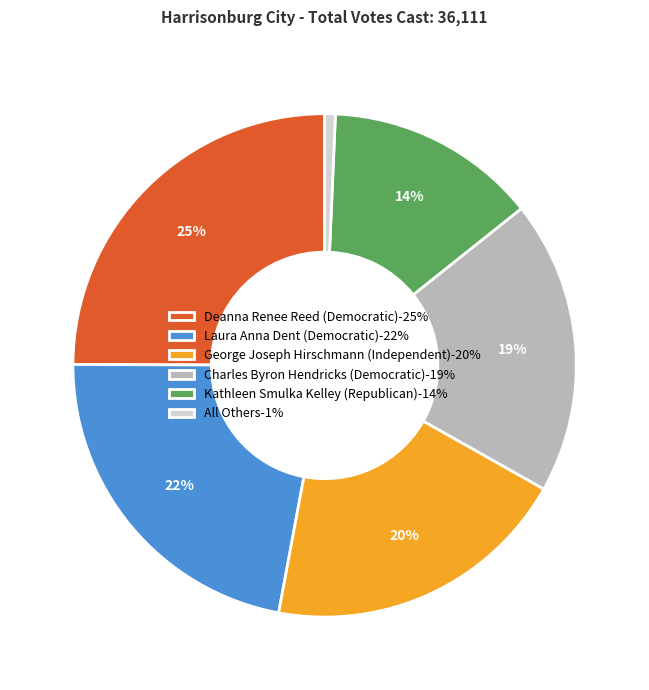

Which has a higher value, Kathleen Smulka Kelley (Republican) or All Others?

Kathleen Smulka Kelley (Republican)